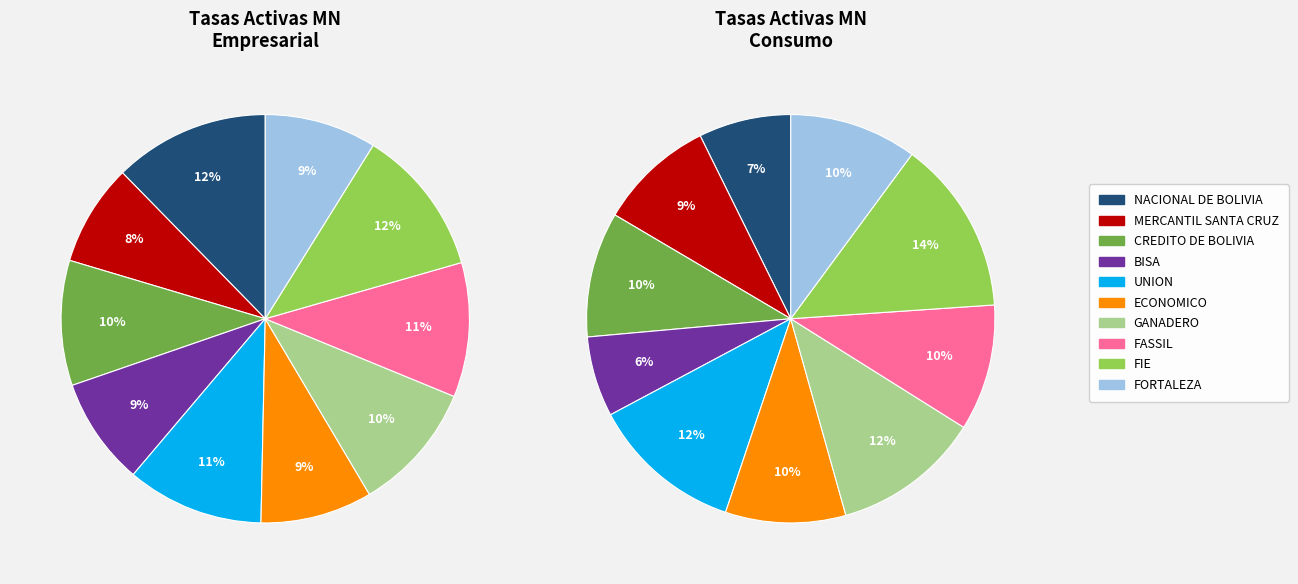

The NACIONAL DE BOLIVIA slice represents 12% of the pie. True or false?

True